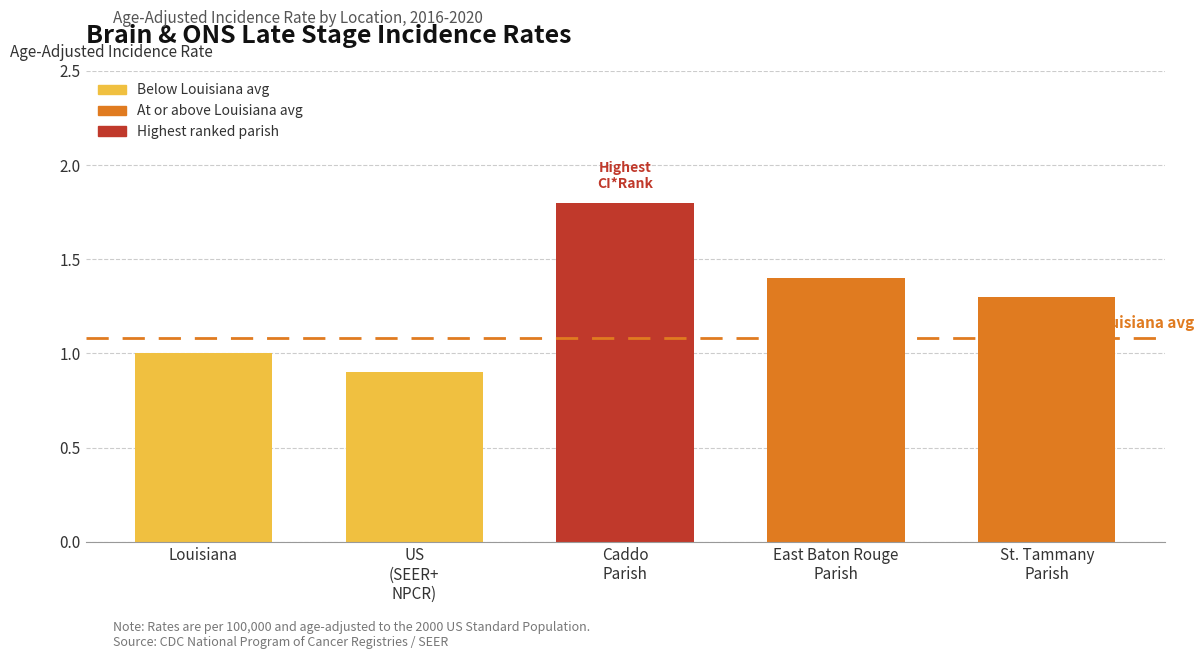

What is the label of the 1st bar from the right?

St. Tammany
Parish